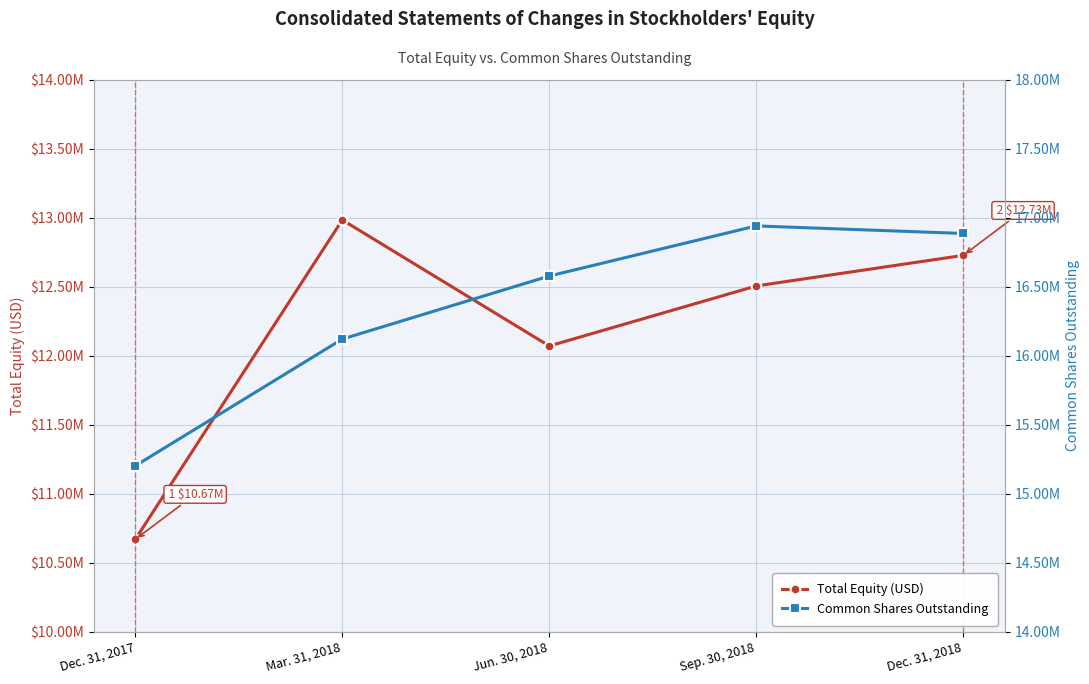

Is it true that Total Equity (USD) equals 5615934 at Sep. 30, 2018?

False